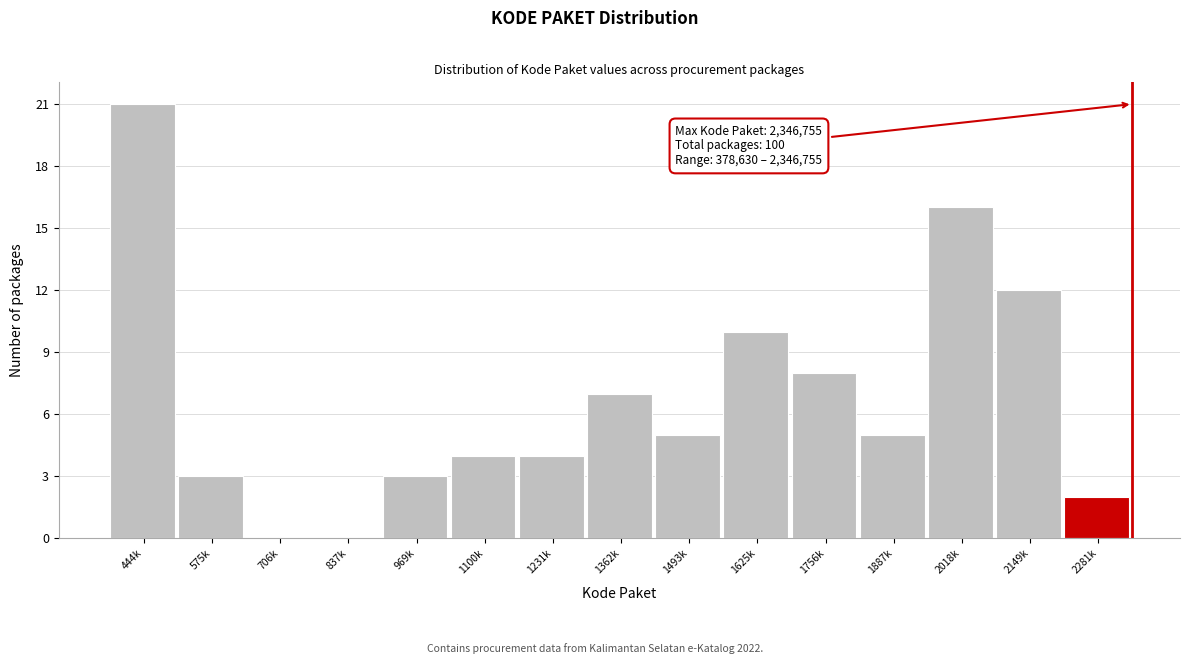

Reading left to right, what are all the values shown in this chart?

444k=21	575k=3	706k=0	837k=0	969k=3	1100k=4	1231k=4	1362k=7	1493k=5	1625k=10	1756k=8	1887k=5	2018k=16	2149k=12	2281k=2